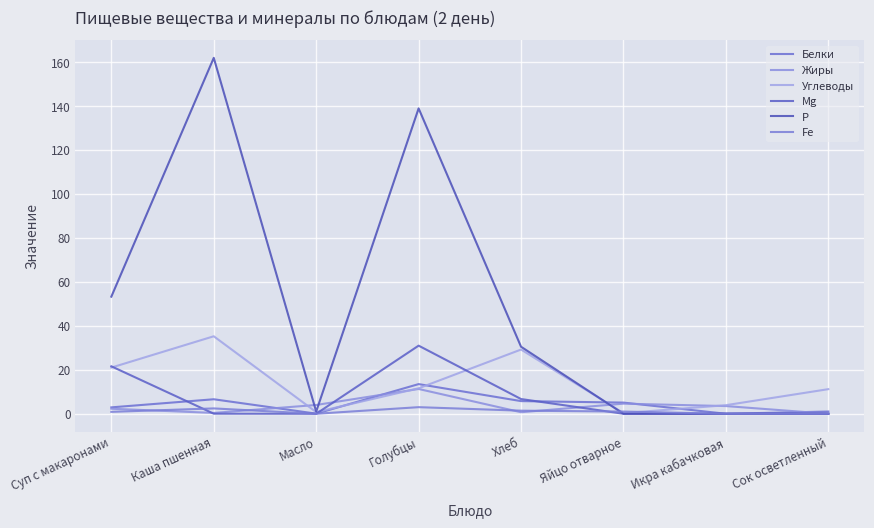

Between Суп с макаронами and Каша пшенная, which series saw the biggest shift?

Р